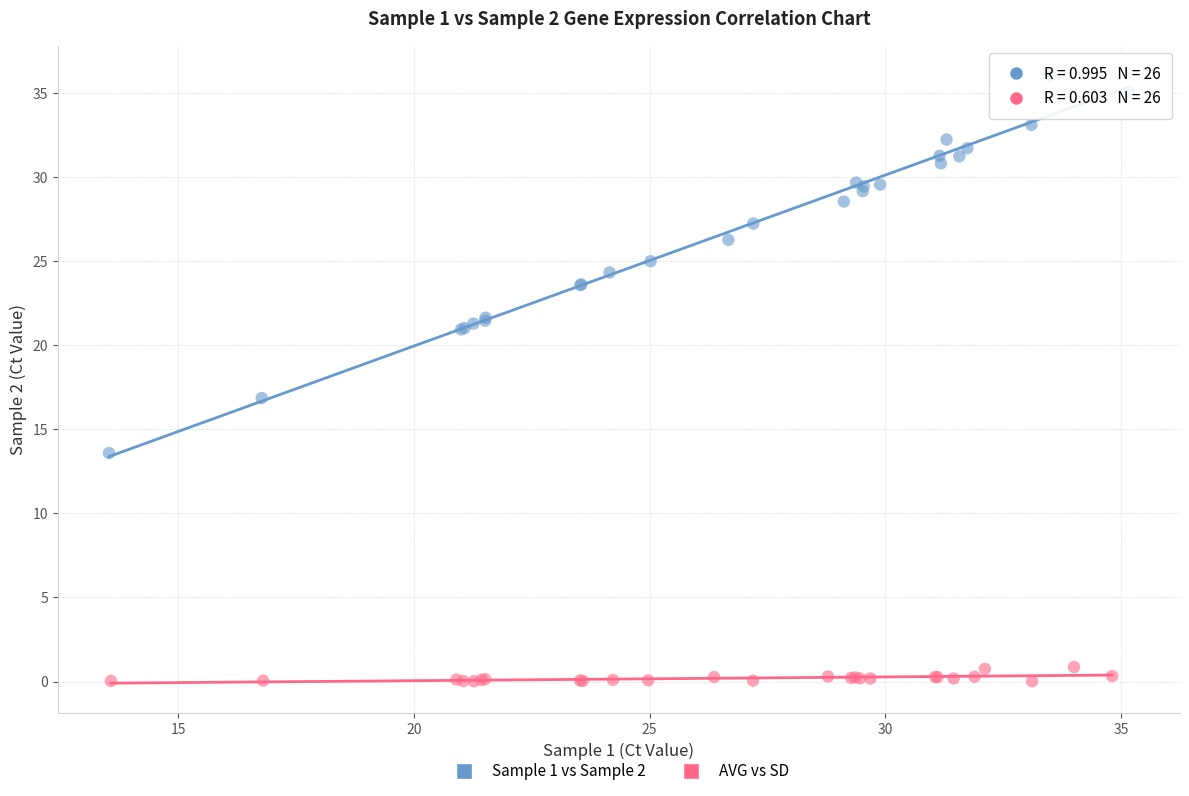

What are all the series names shown in the legend?

Sample 1 vs Sample 2, AVG vs SD